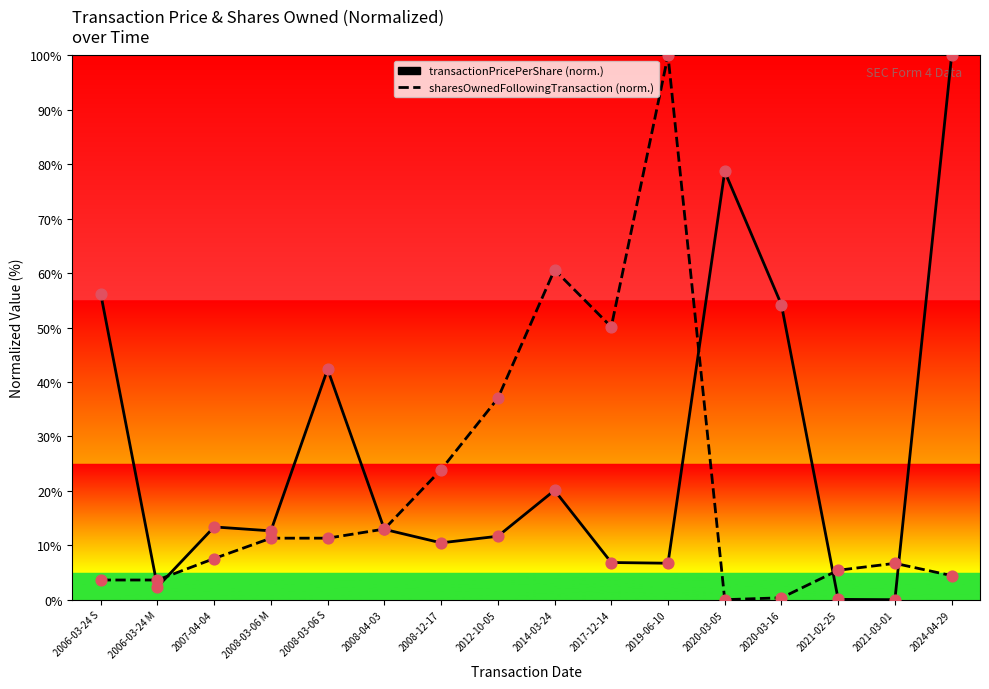

What is the difference between the highest and lowest values at 2012-10-05?

25.3